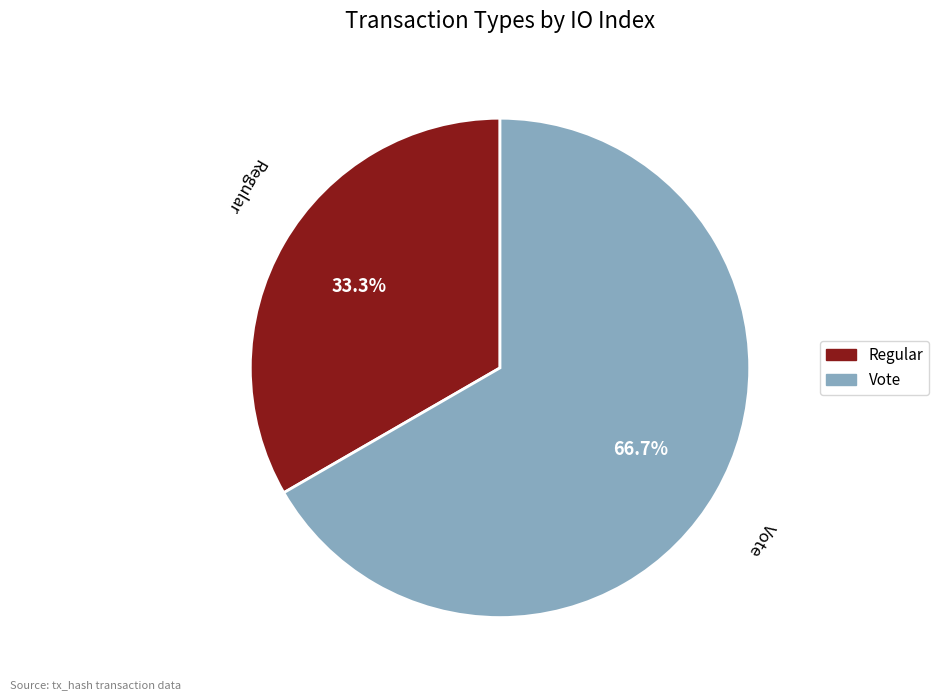

Which category has the smallest portion of the pie?

Regular